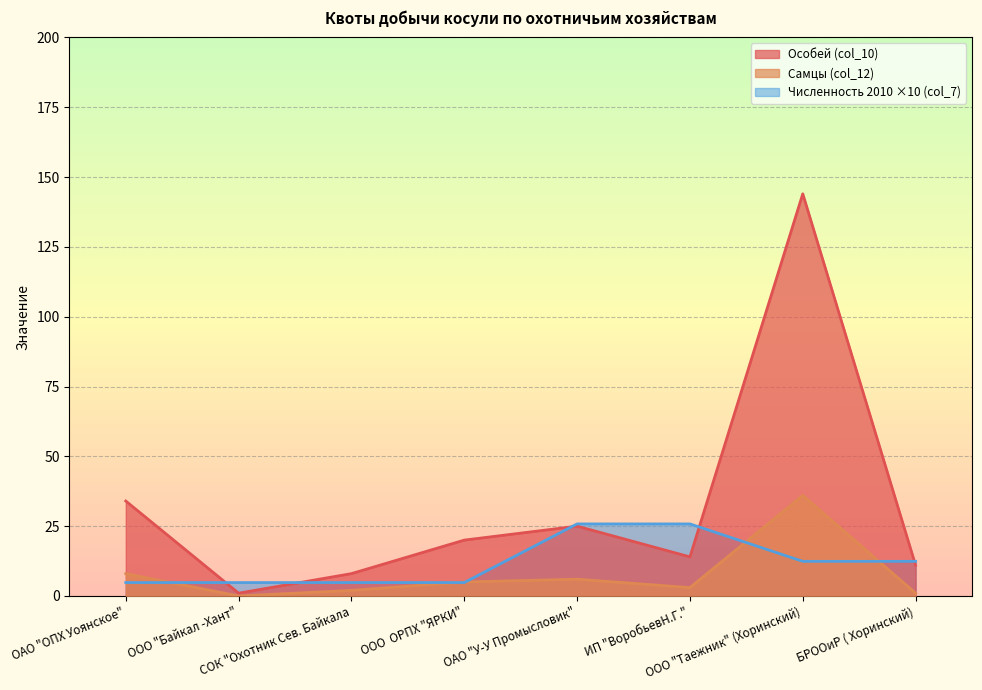

At how many categories does at least one series exceed 56?

1